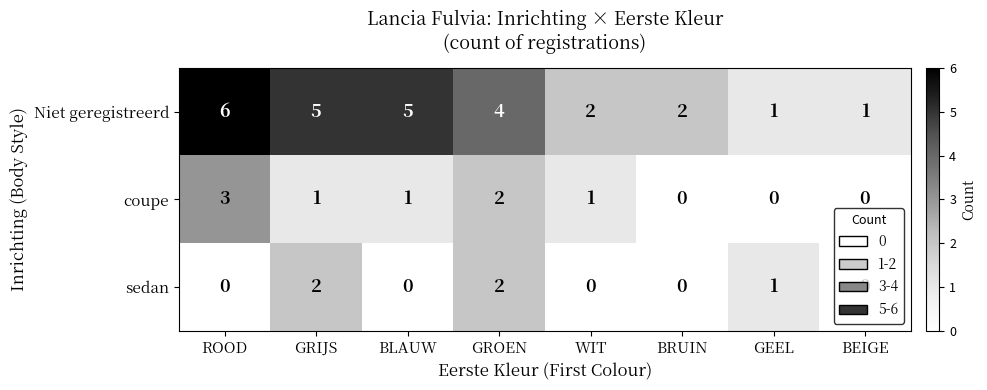

What is the total value across all series at GRIJS?

8